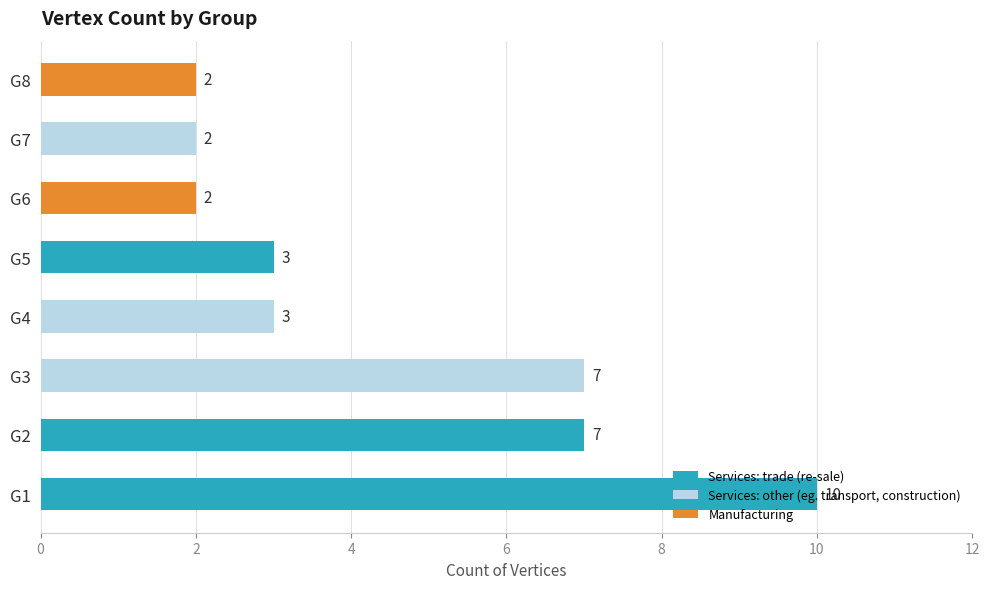

The value at G5 is 3. True or false?

True